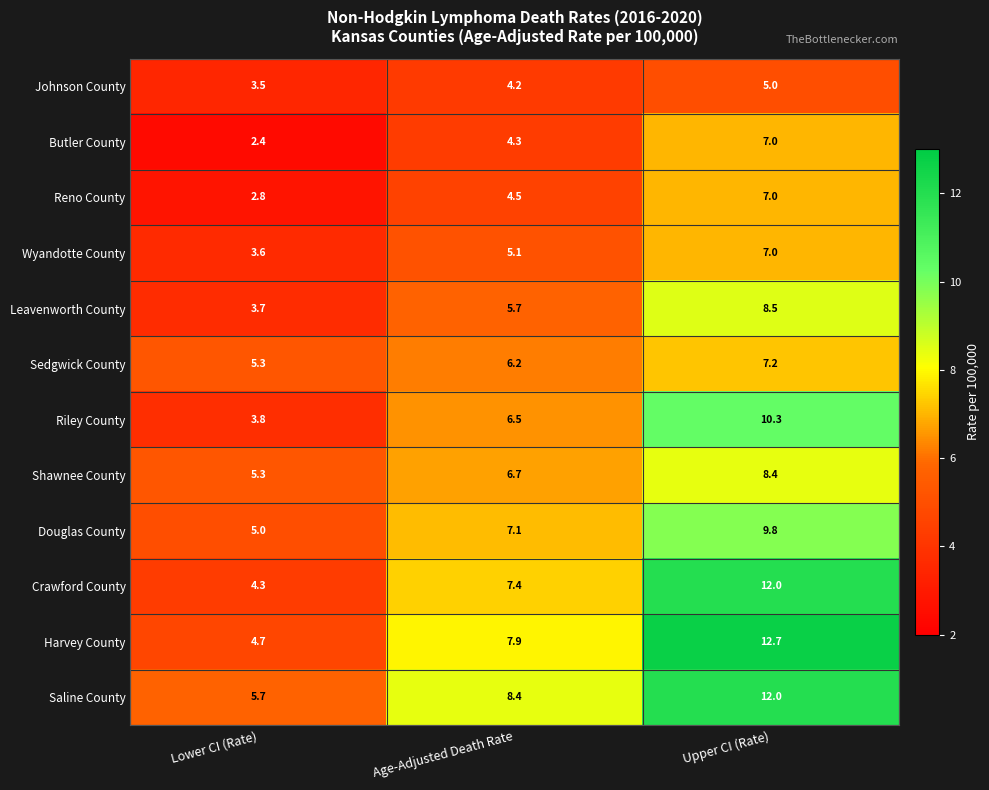

Count the Saline County values in the range 5 to 12.

3